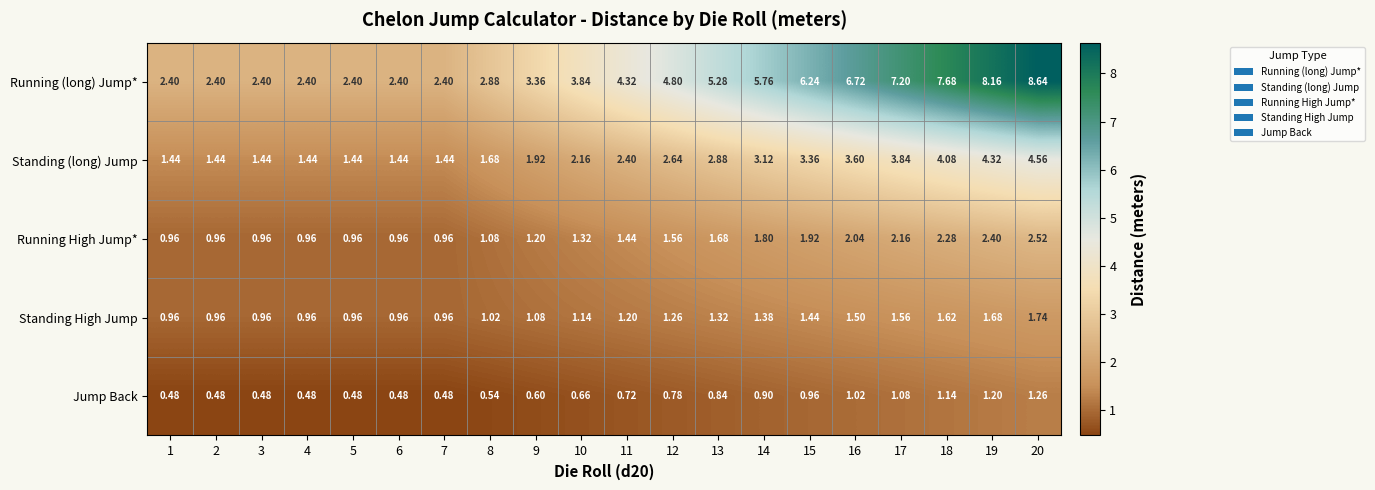

Which series has the widest spread of values?

Running (long) Jump*